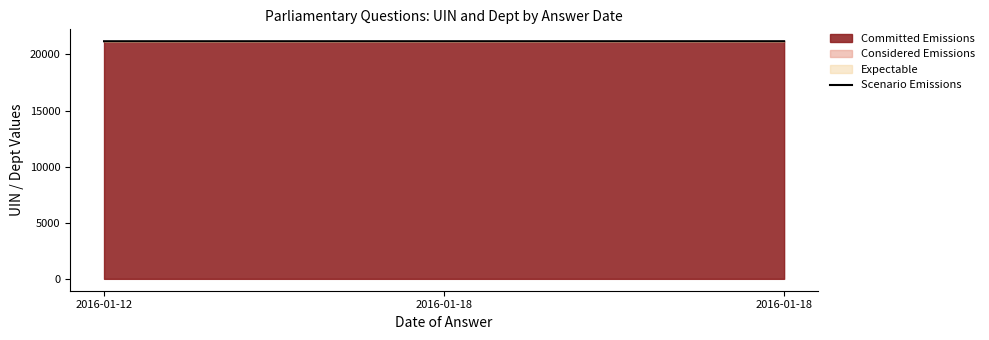

What is the ratio of the value at 2016-01-18 to the value at 2016-01-12?

1.0